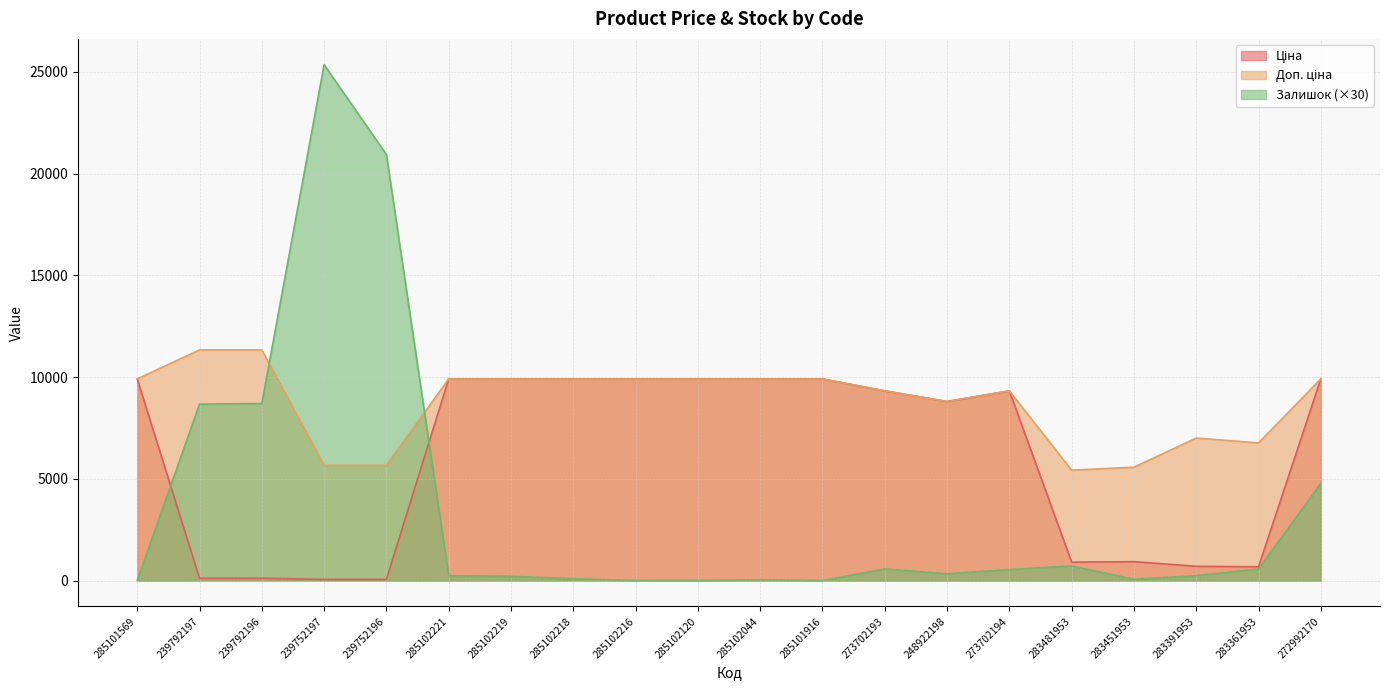

How many data points in Залишок are less than 330?

10